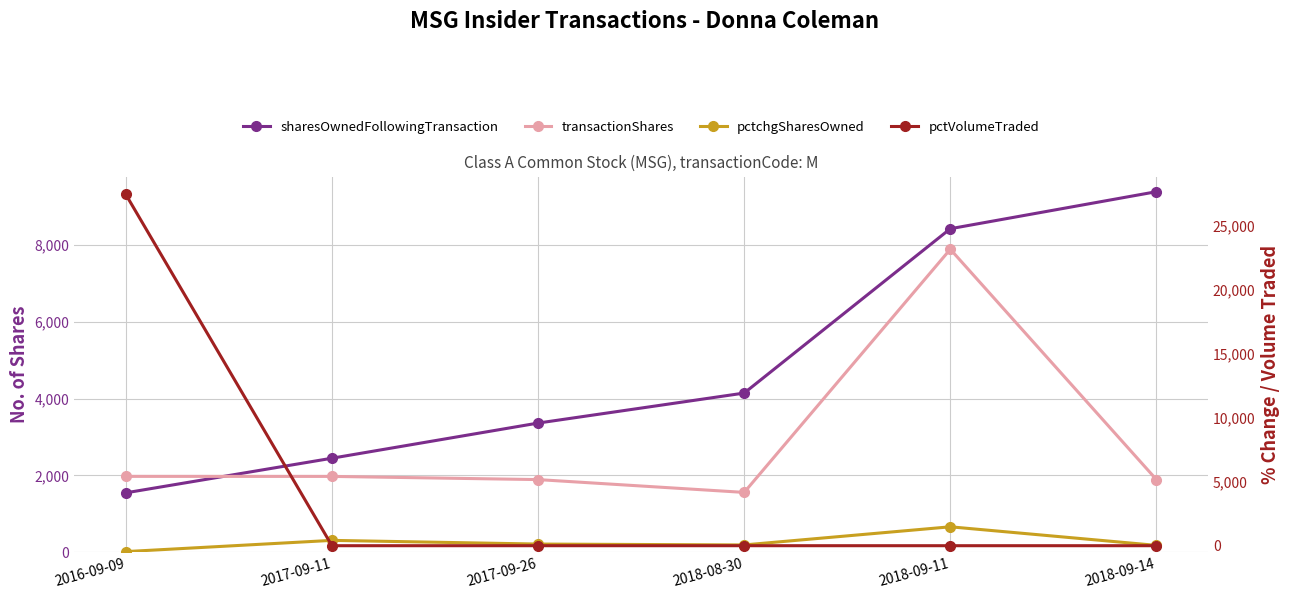

What is the label of the 5th point from the left?

2018-09-11